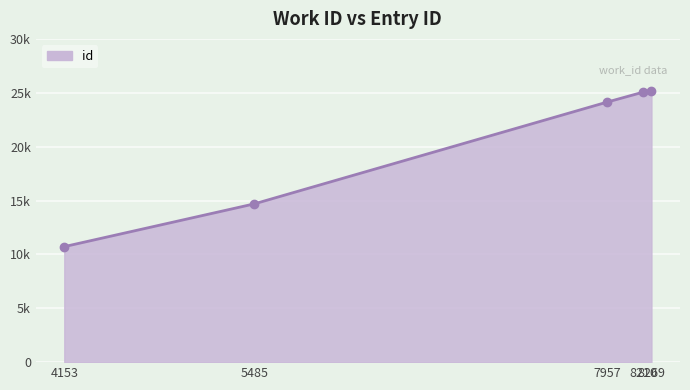

Rank the categories by value from lowest to highest.

4153, 5485, 7957, 8210, 8269